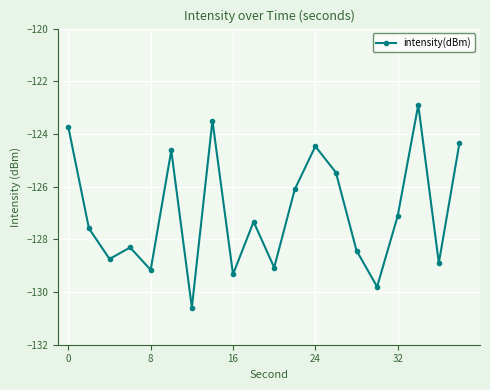

What is the difference between the second highest and second lowest values?

6.3